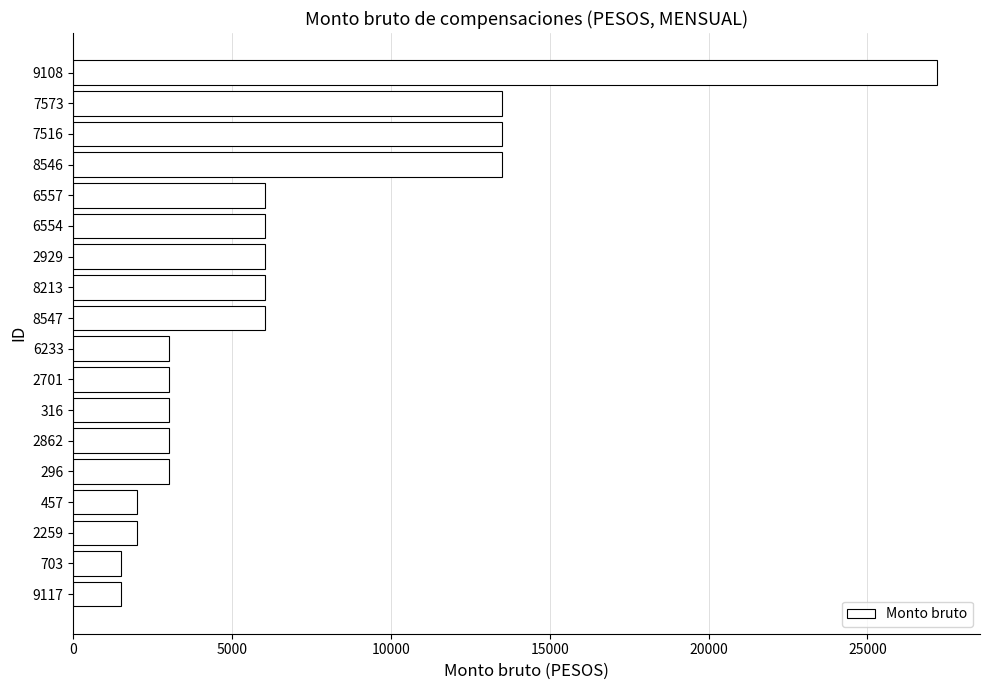

Reading top to bottom, list all the values displayed in this chart.

9108=27185.2	7573=13507.6	7516=13507.6	8546=13507.6	6557=6043.8	6554=6043.8	2929=6043.8	8213=6043.8	8547=6043.8	6233=3000.0	2701=3000.0	316=3000.0	2862=3000.0	296=3000.0	457=2000.0	2259=2000.0	703=1500.0	9117=1500.0